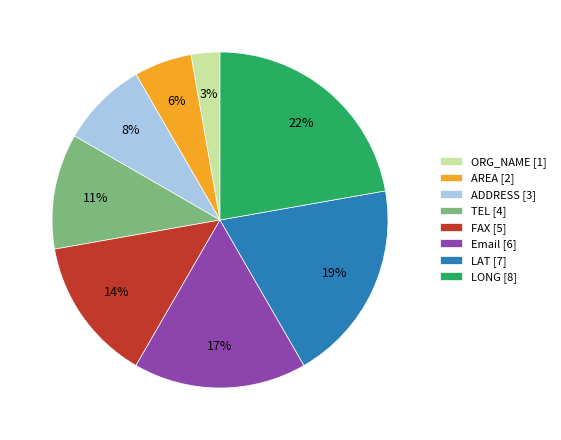

Is the sum of ADDRESS [3] and LAT [7] greater than half?

No